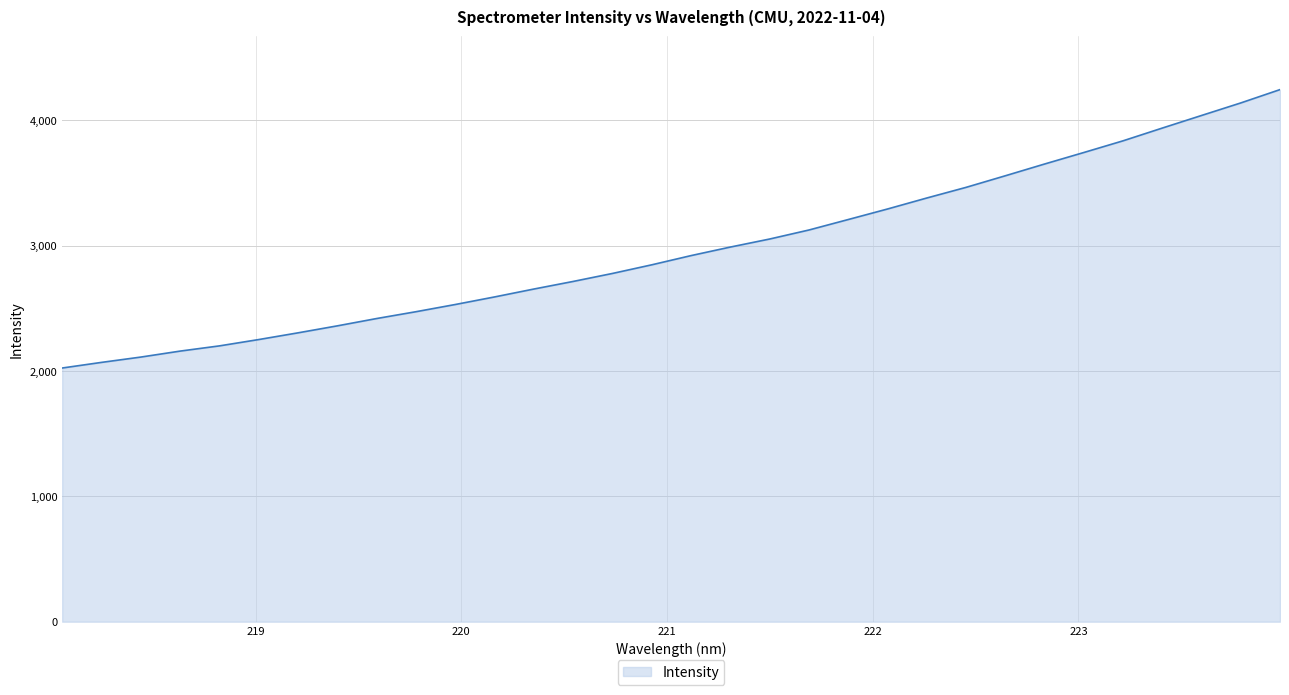

What is the sum of all values?

95057.9